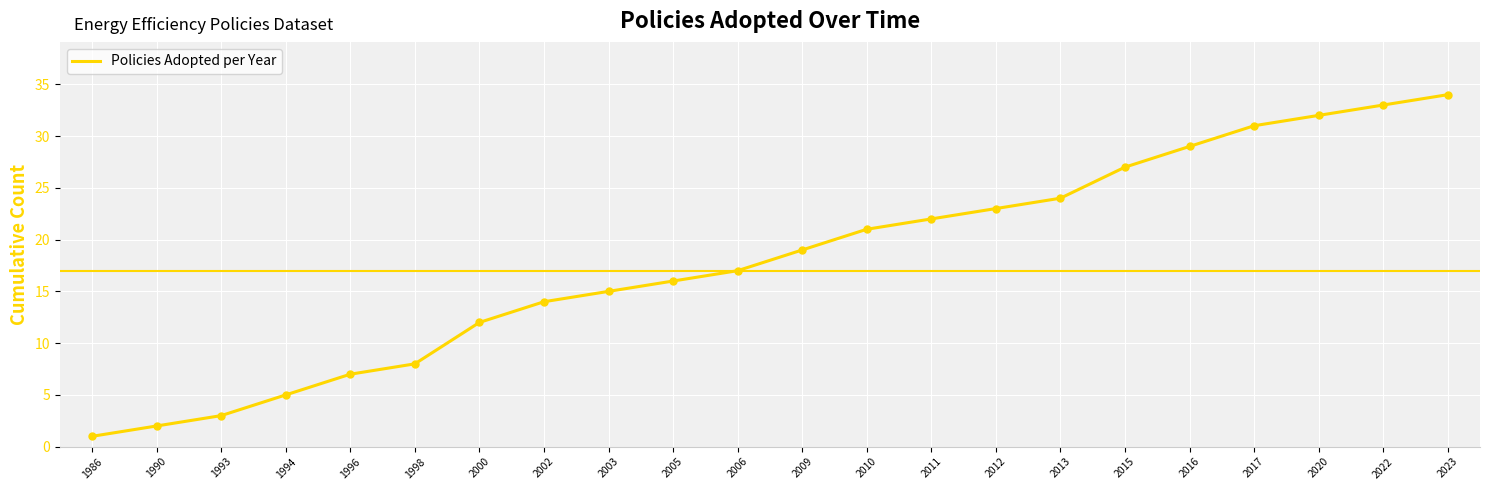

Between 2011 and 2015, which is larger?

2015